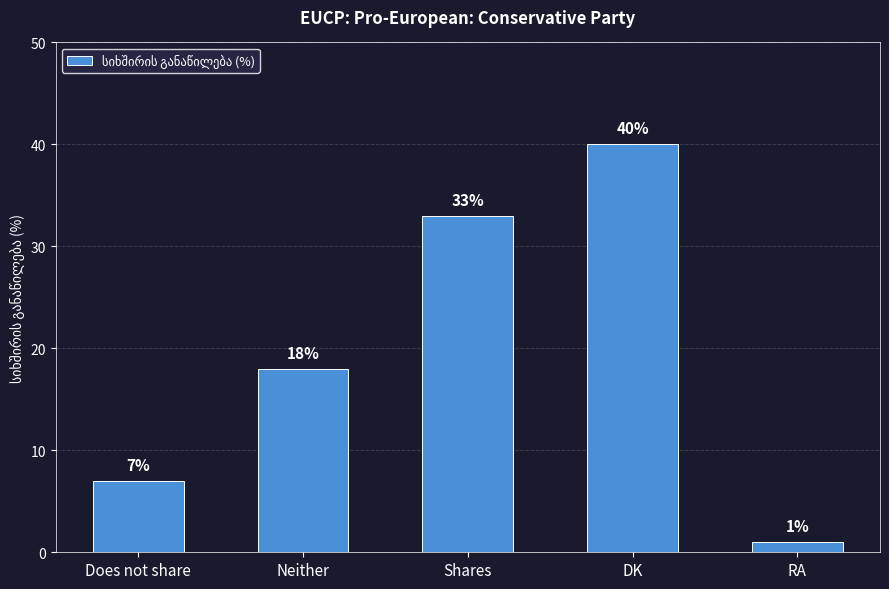

What is the difference between the values at Shares and RA?

32